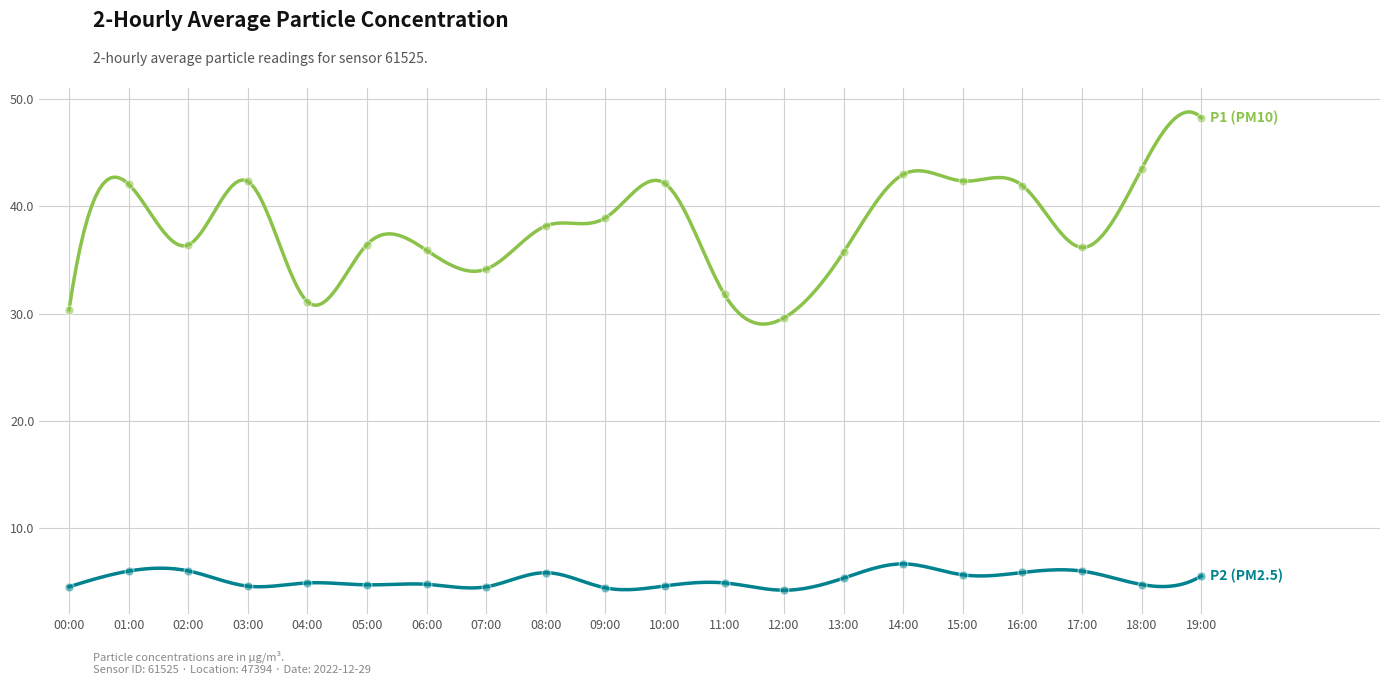

Which series has the widest spread of Y values?

P1